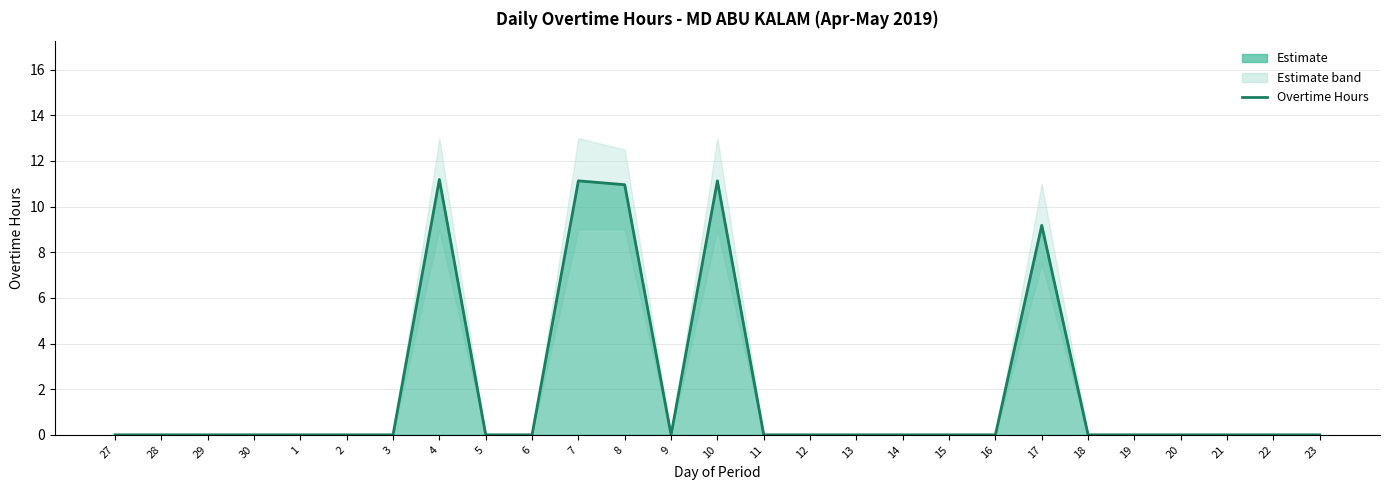

What is the difference between the second highest and second lowest values?

11.1